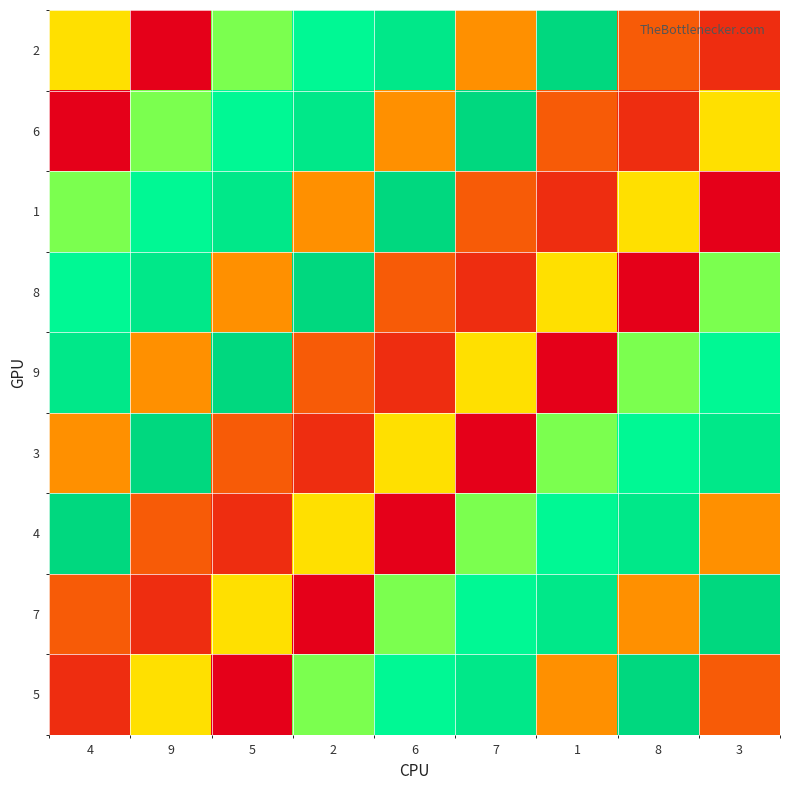

What is the spread (max minus min) of values at 1?

8